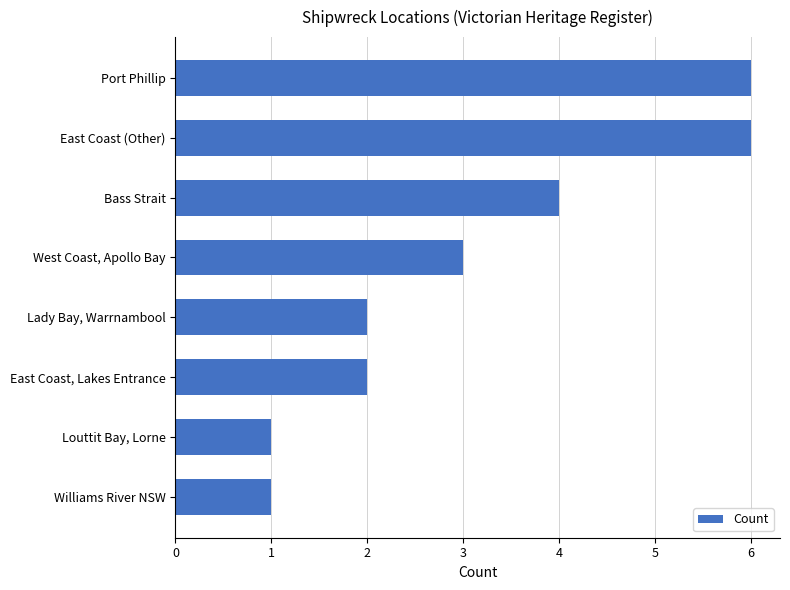

What is the sum of the values at East Coast (Other) and Port Phillip?

12